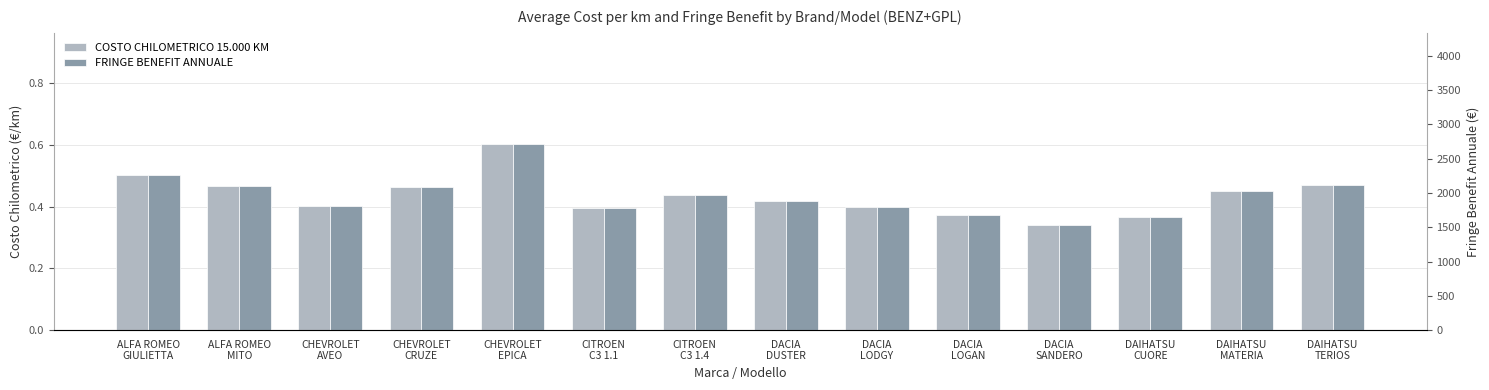

What is the label of the 10th bar from the left?

DACIA
LOGAN